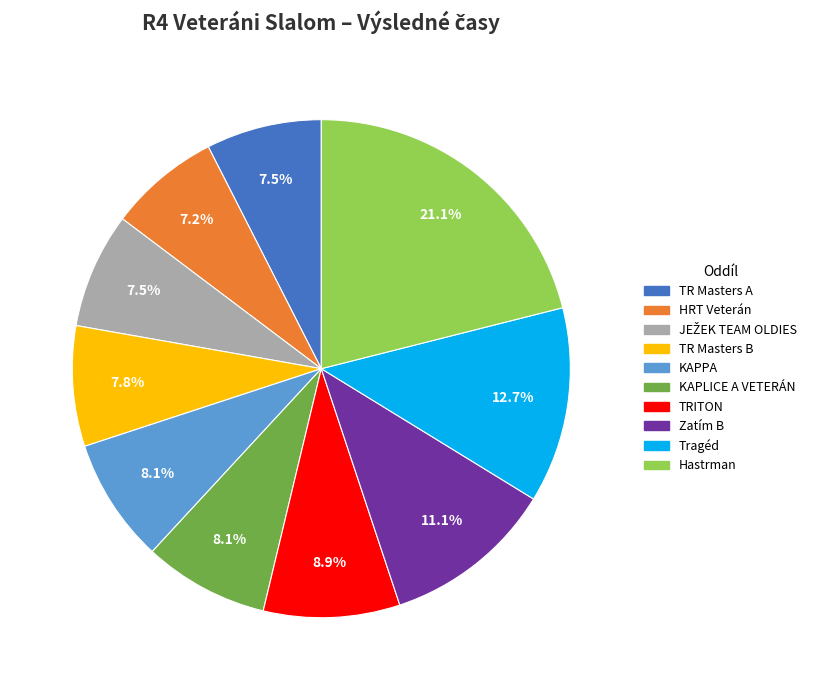

To the nearest percent, what percentage of the pie is KAPPA?

8%